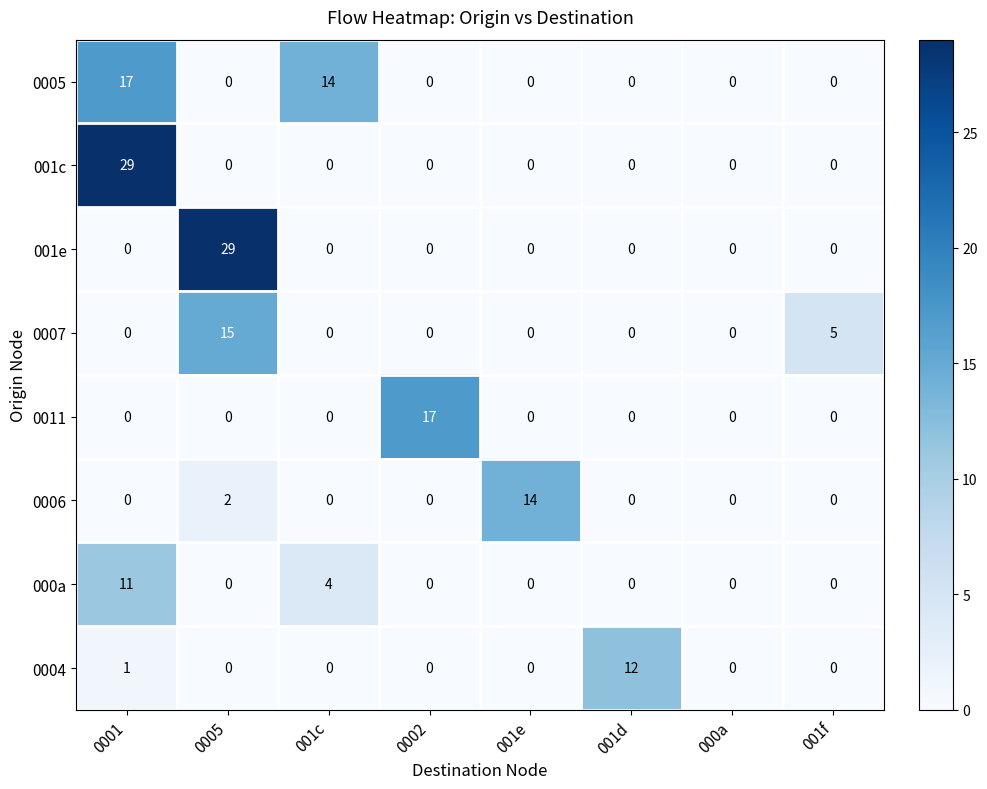

How many positive values does the 000a series have?

2